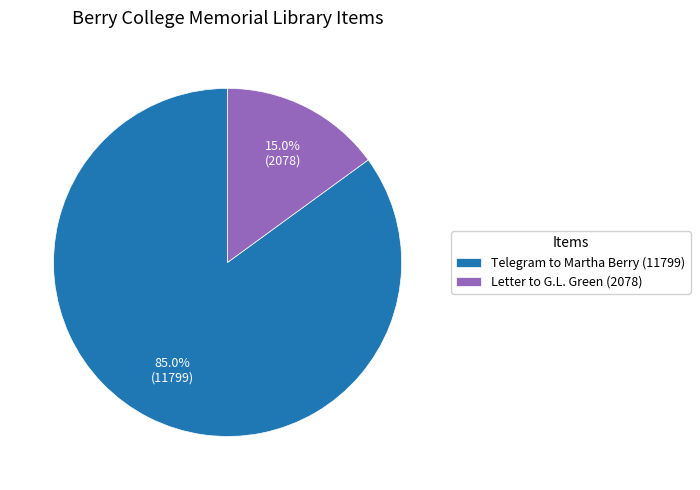

Which category accounts for the majority?

Telegram to Martha Berry (11799)